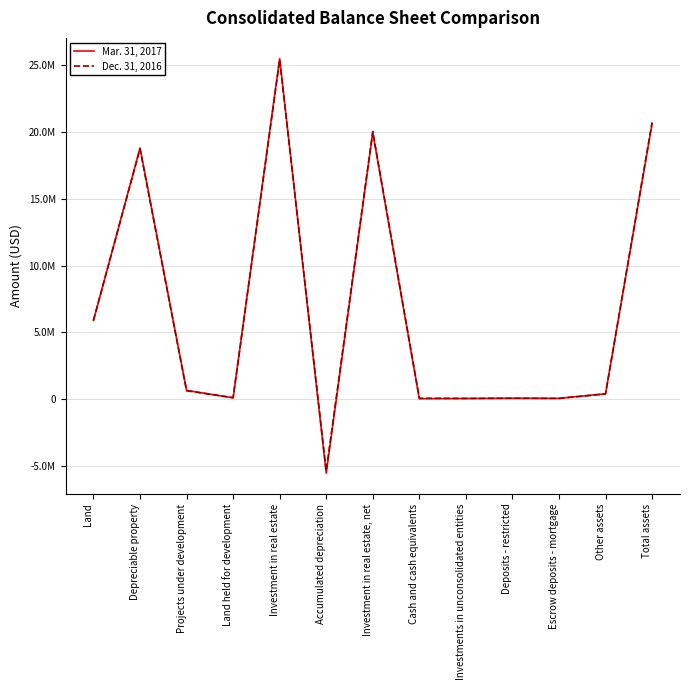

Is this an area chart (filled region under the line)?

No